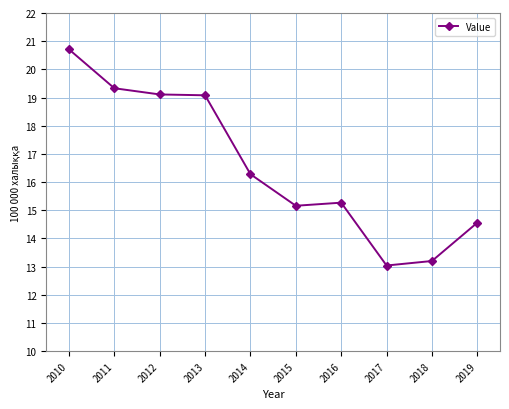

The value at 2015 is 15.2. True or false?

True